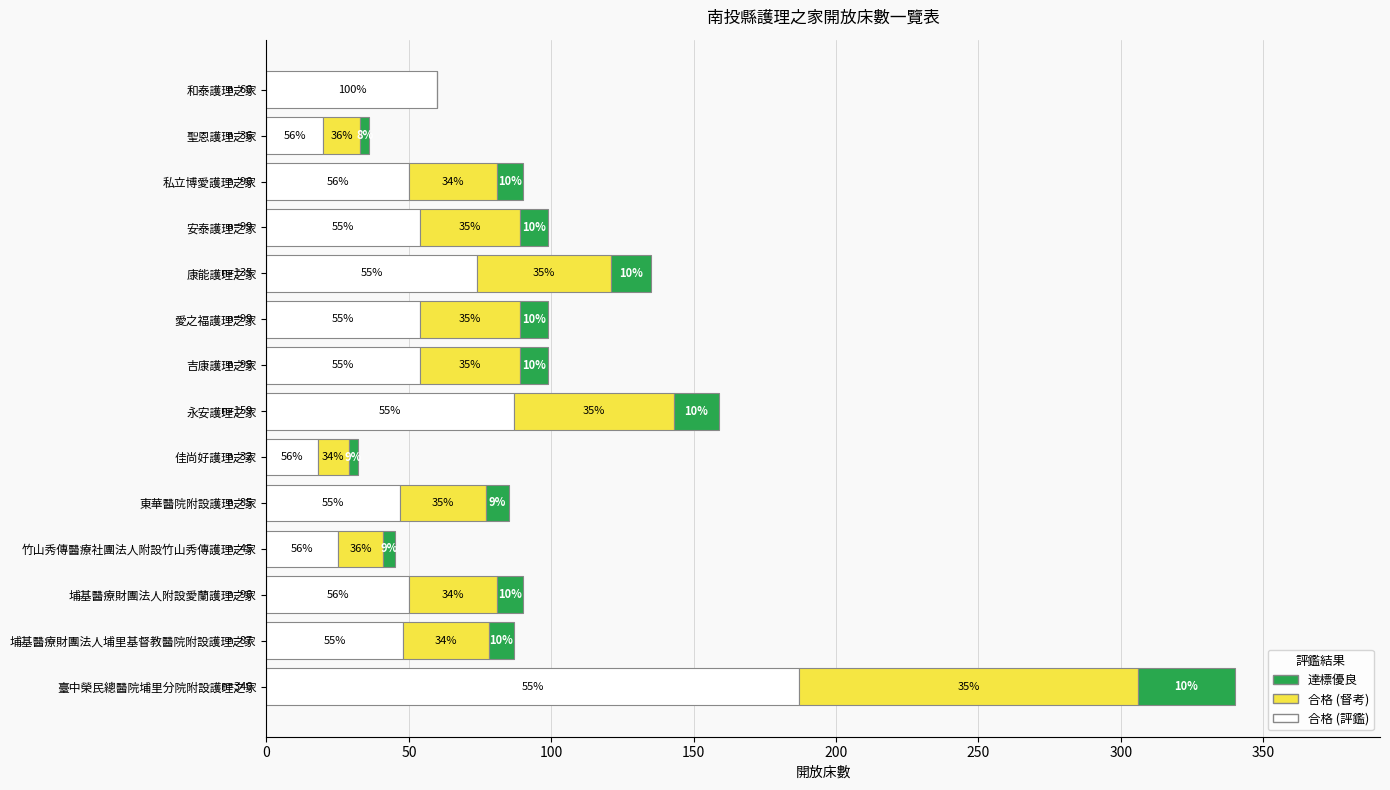

Where is 合格 (評鑑) nearest to the value 102?

永安護理之家